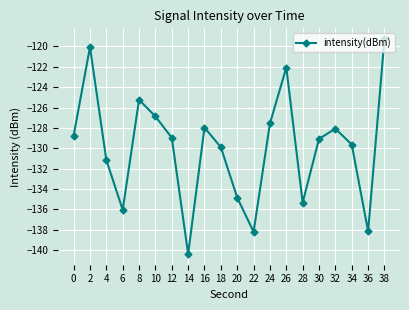

Read the value at 34.

-129.6